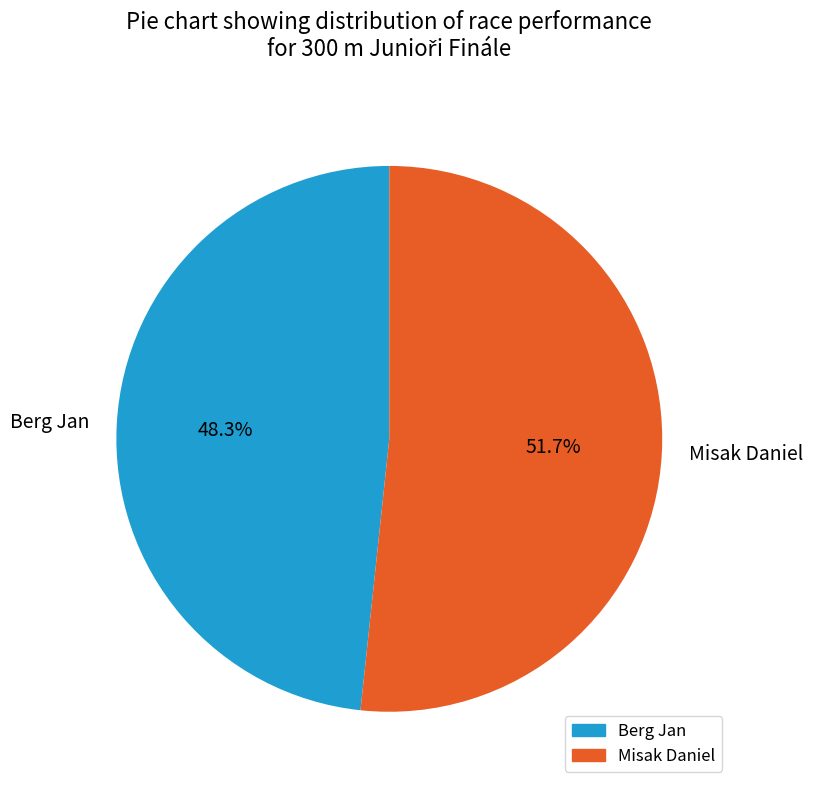

To the nearest percent, what is the average slice percentage?

50%